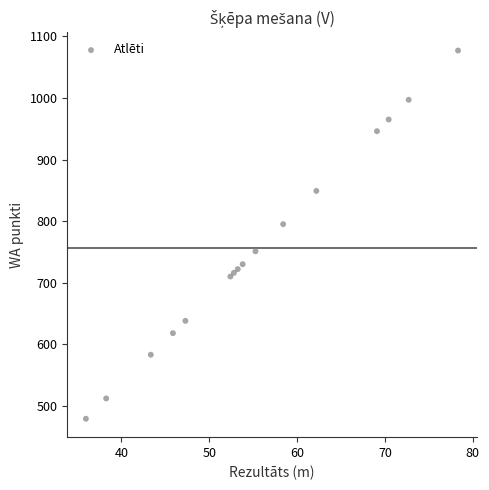

What Y value in the scatter plot is closest to 778?

795